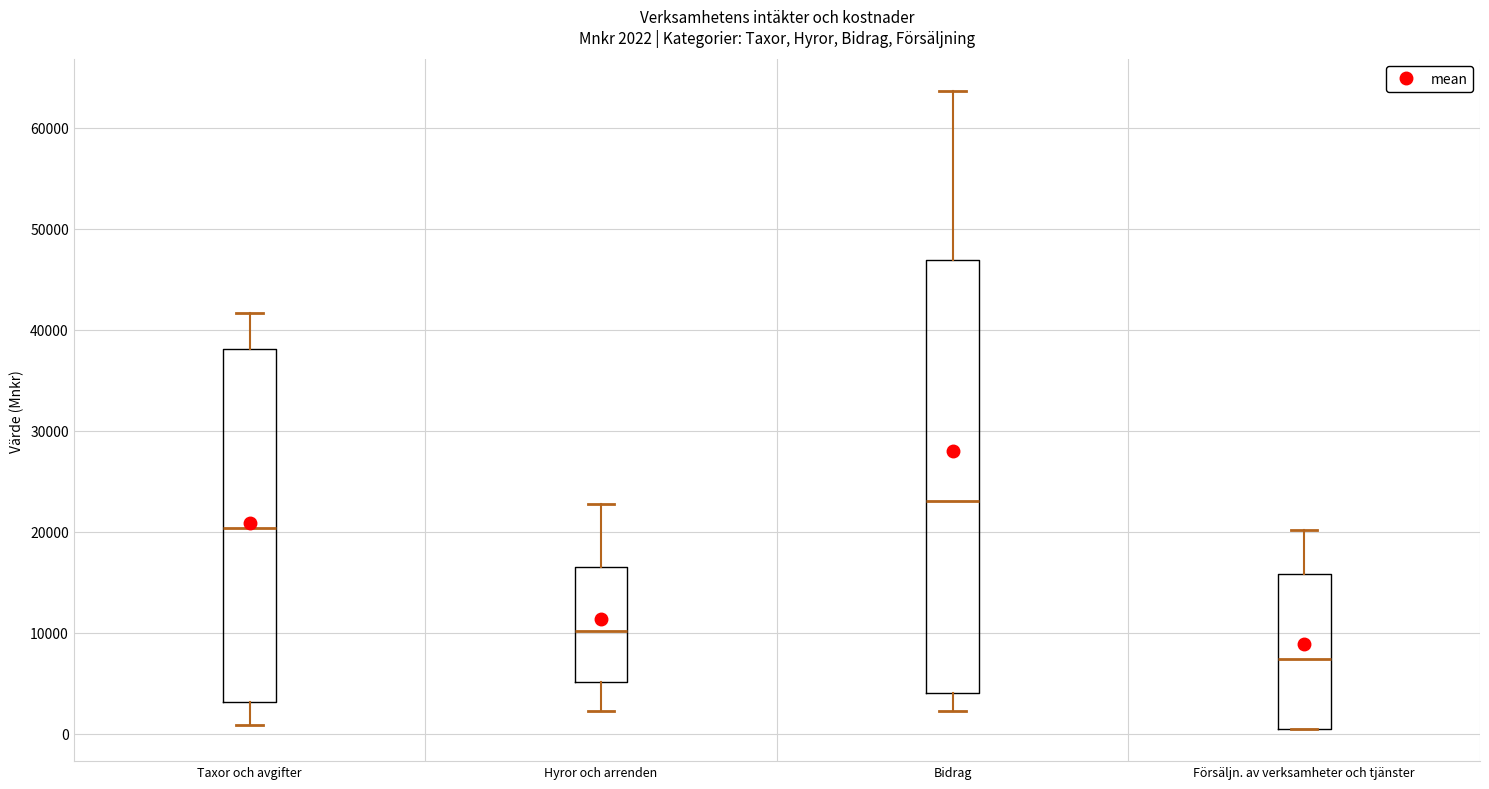

Which box's median line is the lowest?

Försäljn. av verksamheter och tjänster